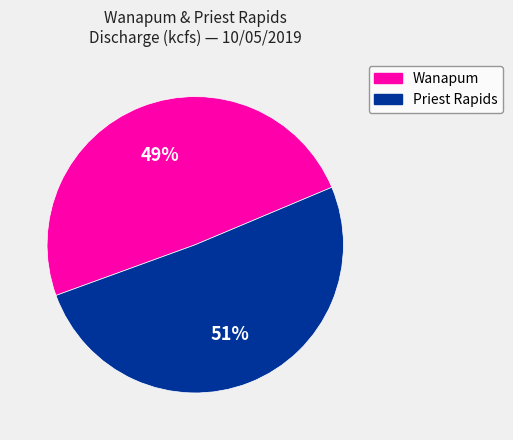

Is there any slice that represents more than half of the pie?

Yes